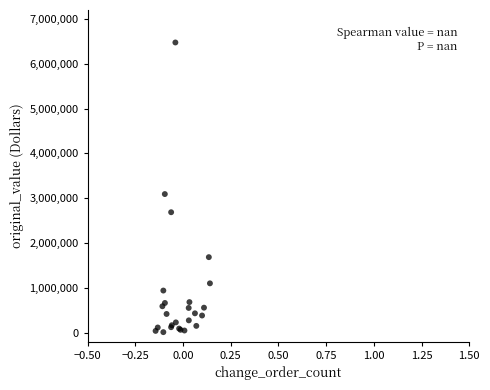

What Y value in the scatter plot is closest to 3243405?

3092600.0